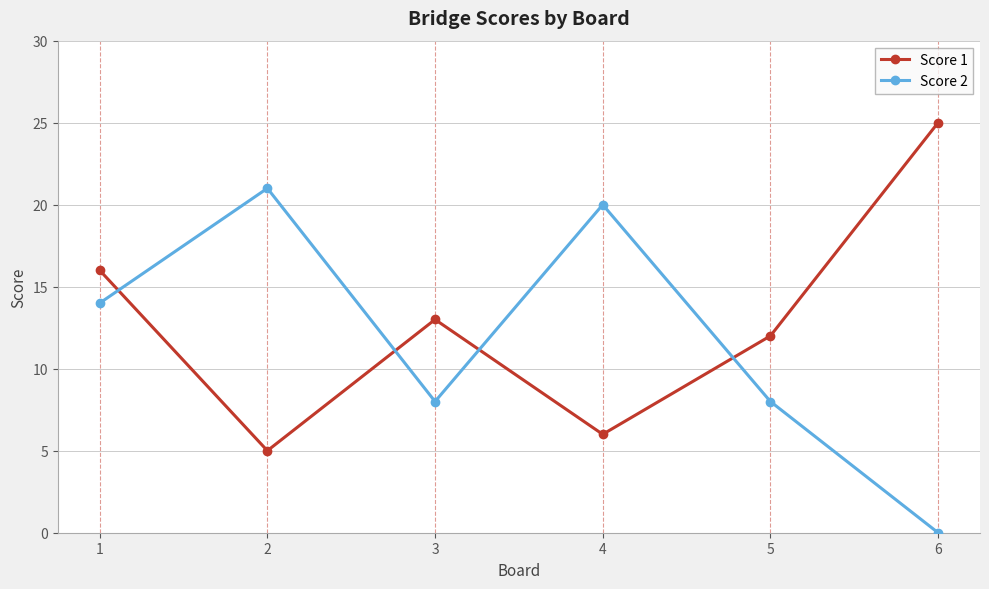

What are all the series names shown in the legend?

Score 1, Score 2